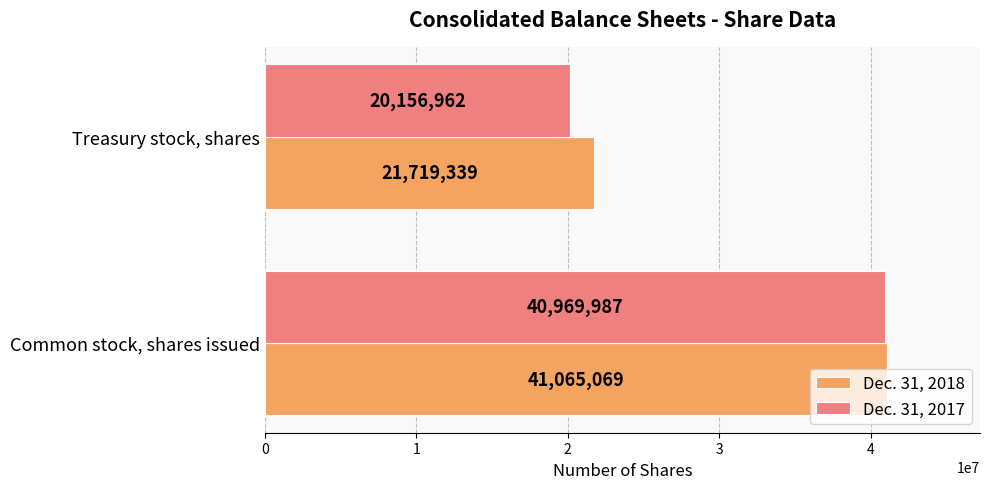

Which series has the largest total across all categories?

Dec. 31, 2018